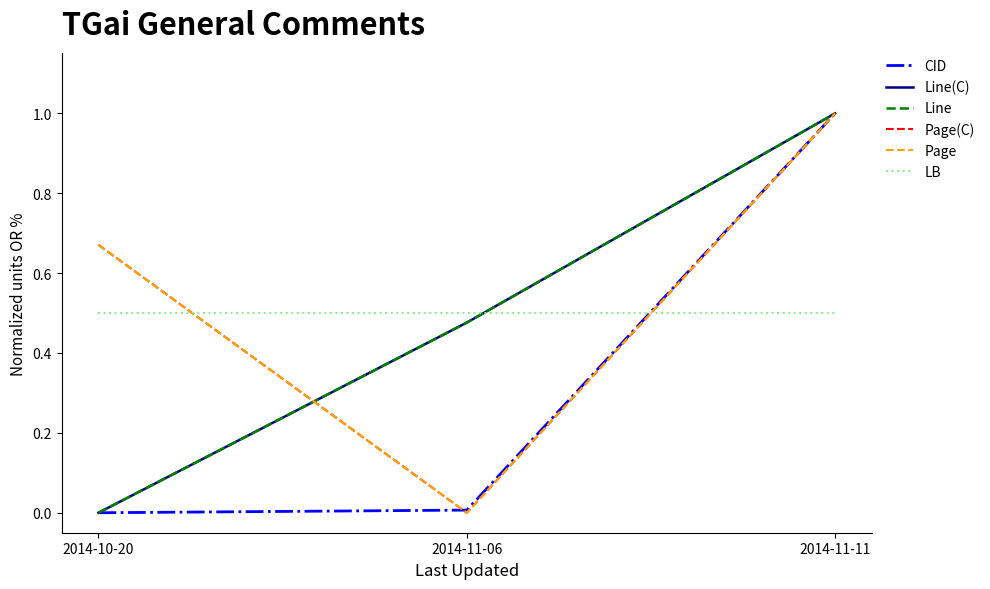

List the series in order of their peak value, highest first.

CID, Line(C), Line, Page(C), Page, LB